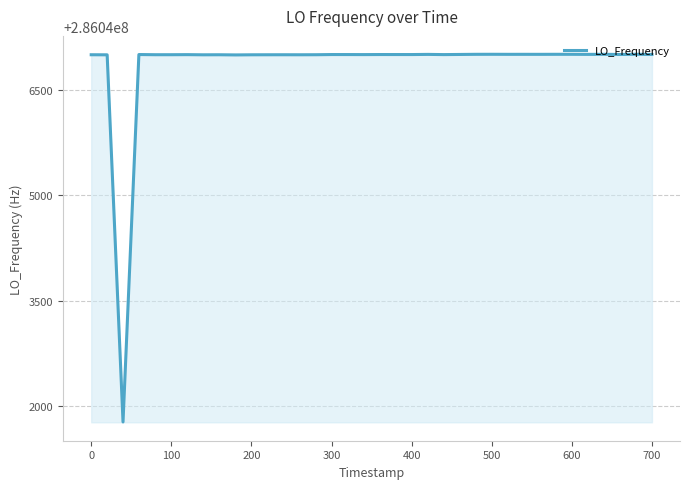

What is the smallest value displayed?

286041774.3